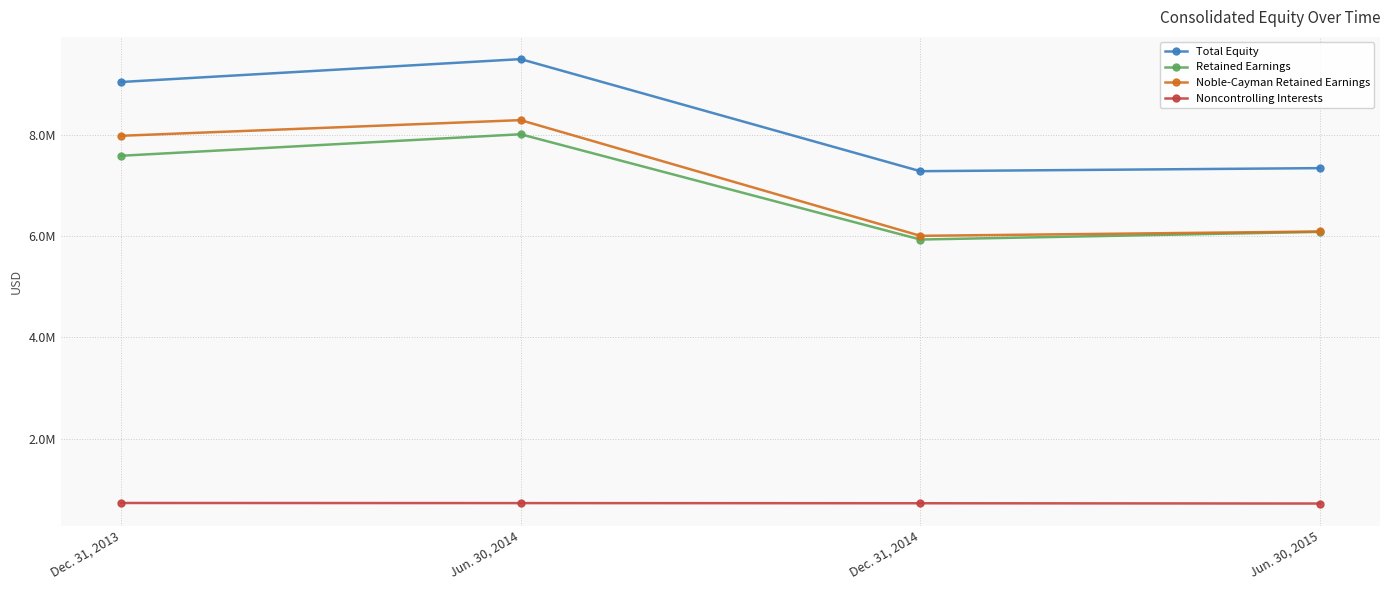

Does the chart have visible grid lines?

Yes